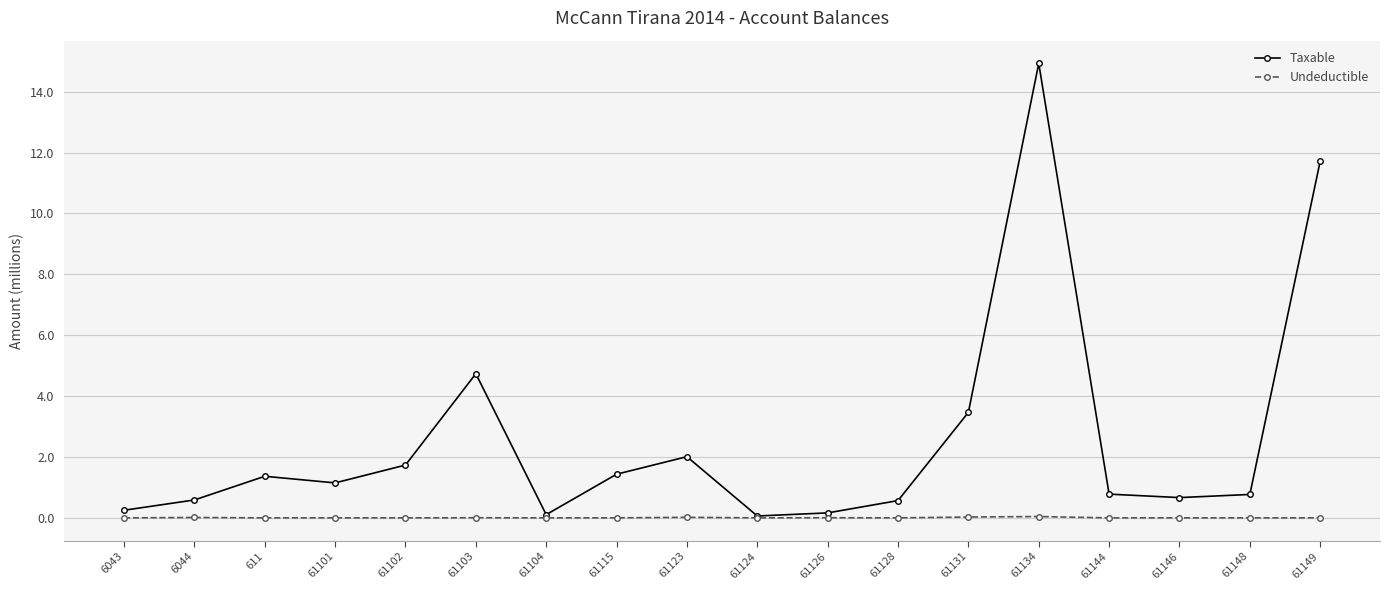

Which series has the largest range (max minus min)?

Taxable